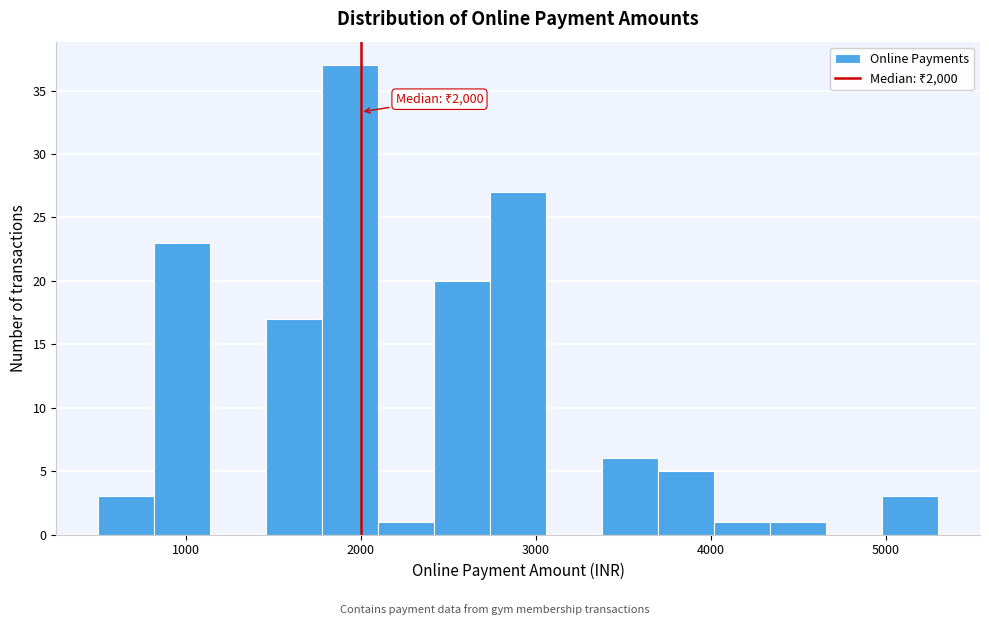

Read against the x-axis, roughly where is the centre of the tallest bar?

1900